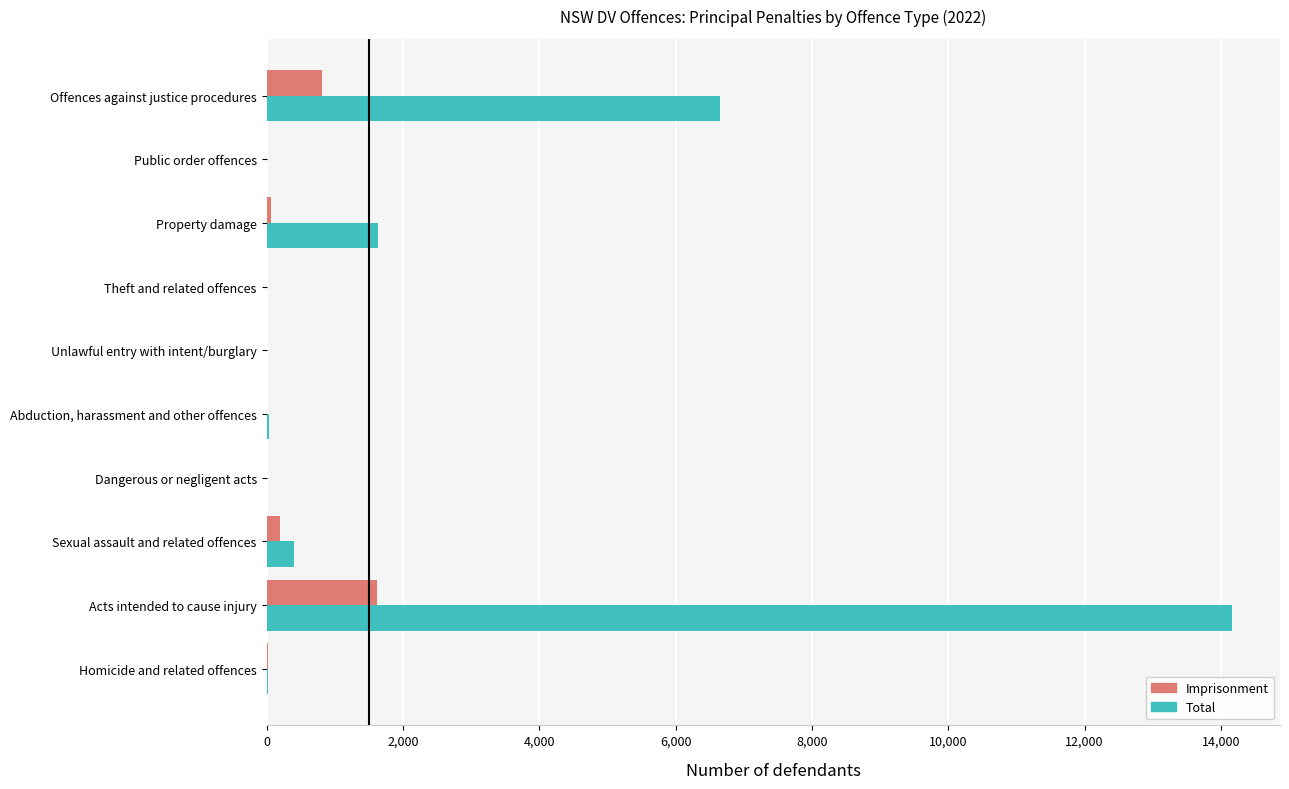

Which series has the largest total across all categories?

Total